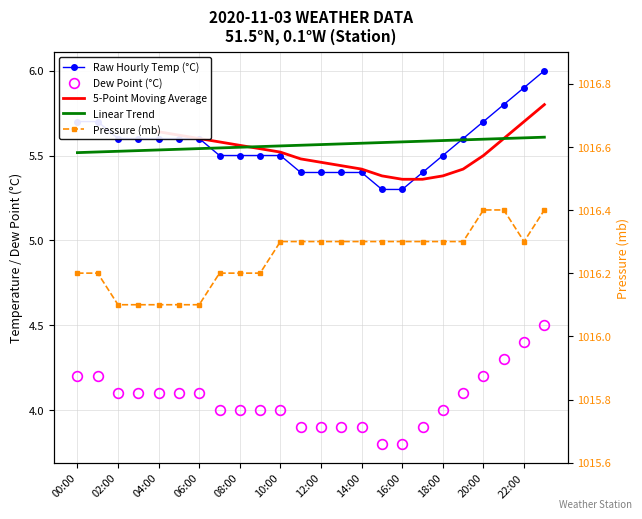

How many distinct data groups are displayed?

5